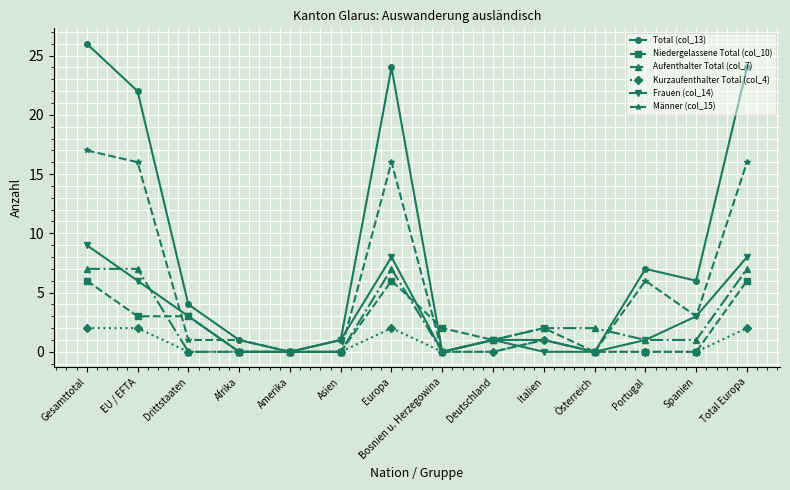

Is the value of Frauen (col_14) at EU / EFTA greater than the value of Total (col_13) at Gesamttotal?

No